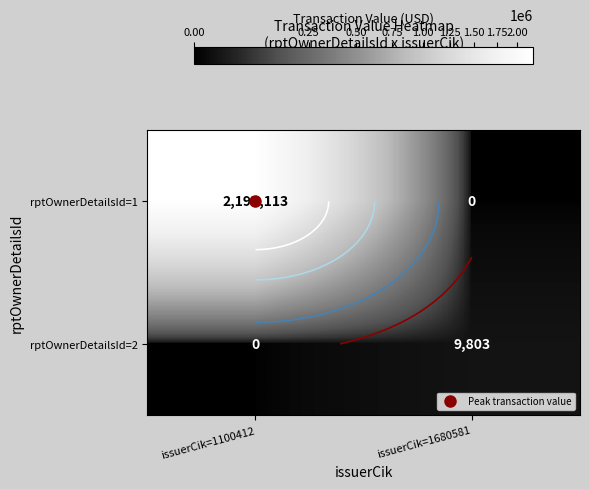

What is the highest value of the rptOwnerDetailsId=1 series?

2197113